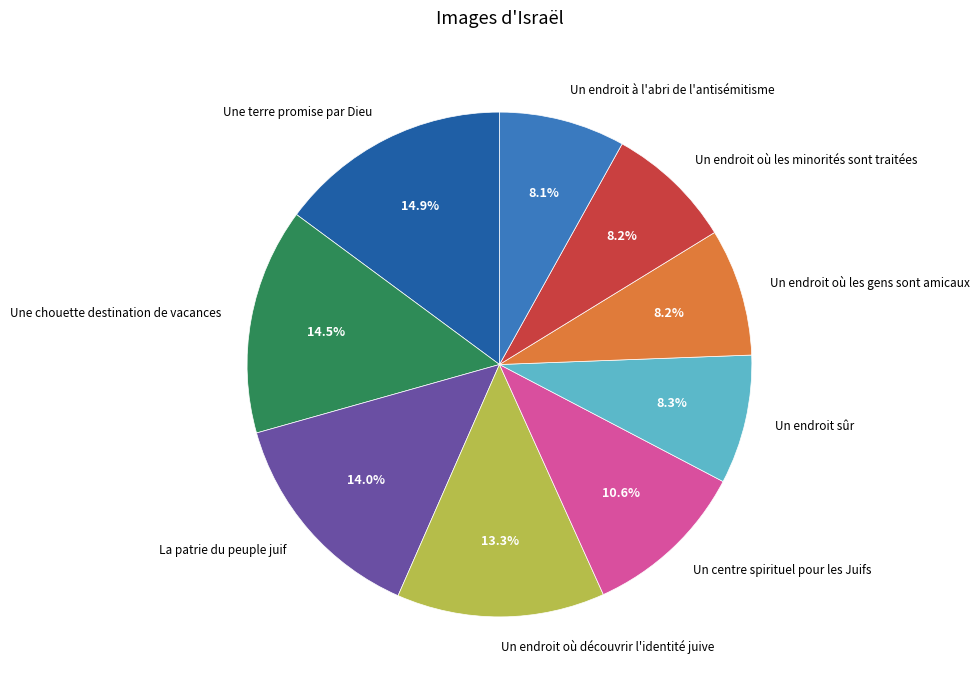

Is it true that Une terre promise par Dieu is 5% of the pie?

False